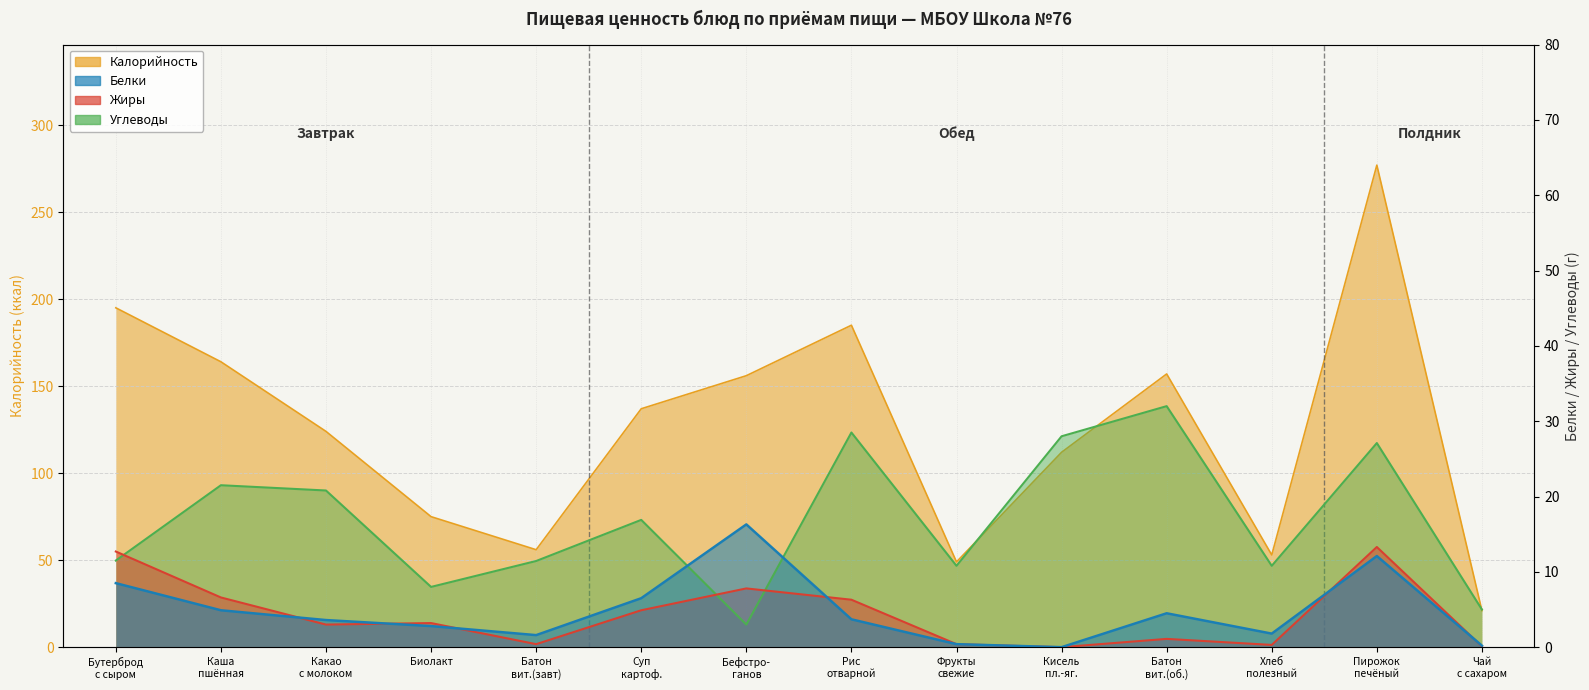

What is the difference between the Жиры values at Батон вит.(завт) and Пирожок печёный?

12.9